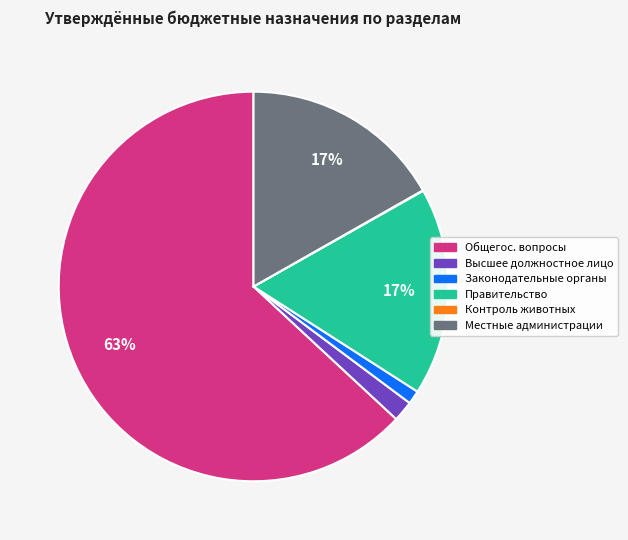

Does any single category account for the majority?

Yes